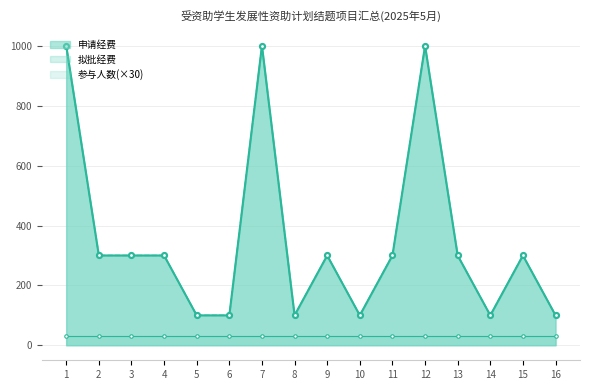

True or false: 拟批经费 has a value of 179 at 6.

False